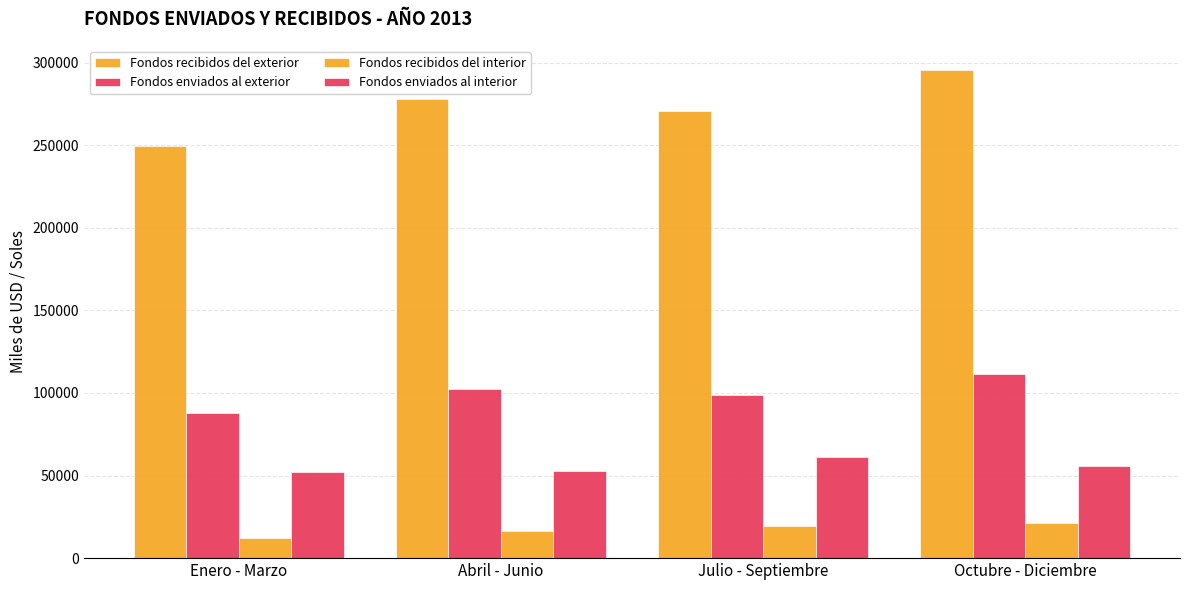

What position from the left is Julio - Septiembre?

3